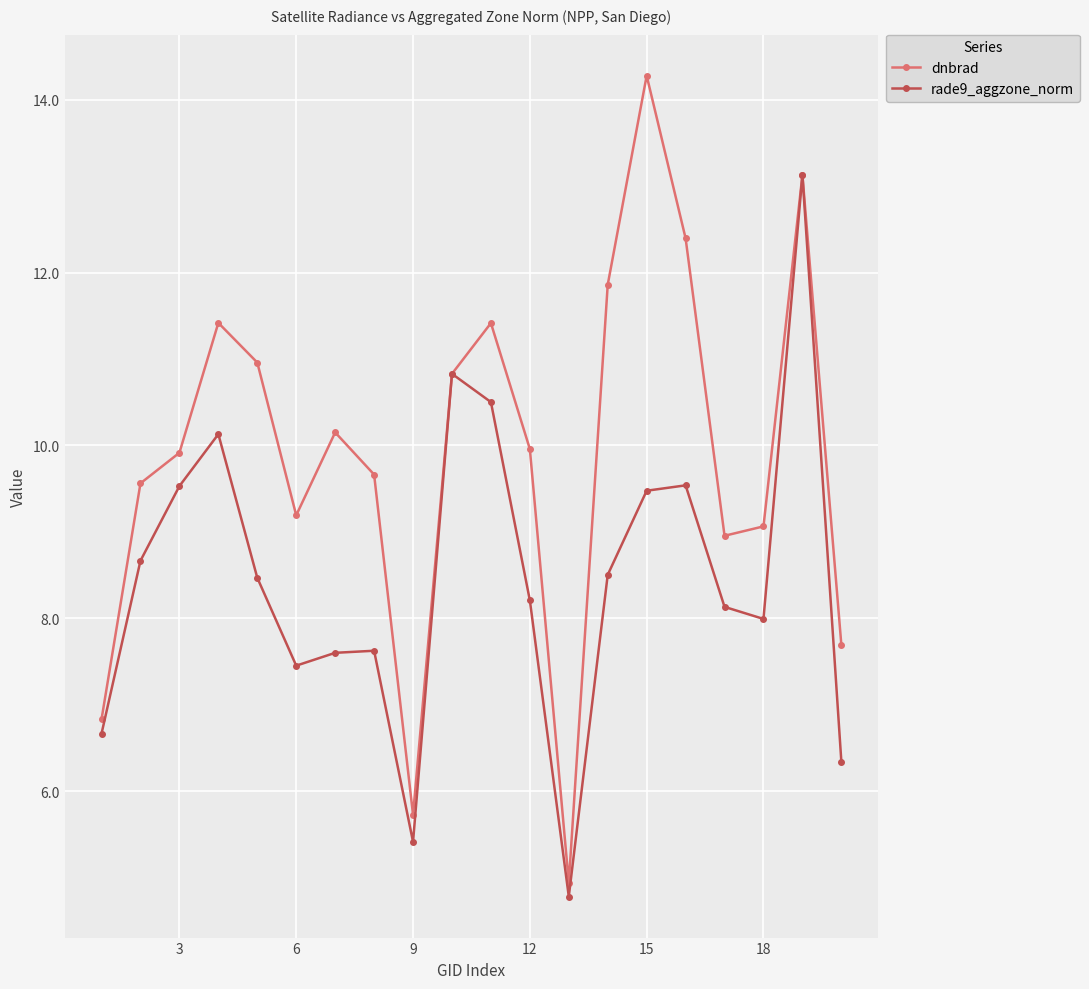

What is the difference between the maximum and second lowest values in the rade9_aggzone_norm series?

7.7